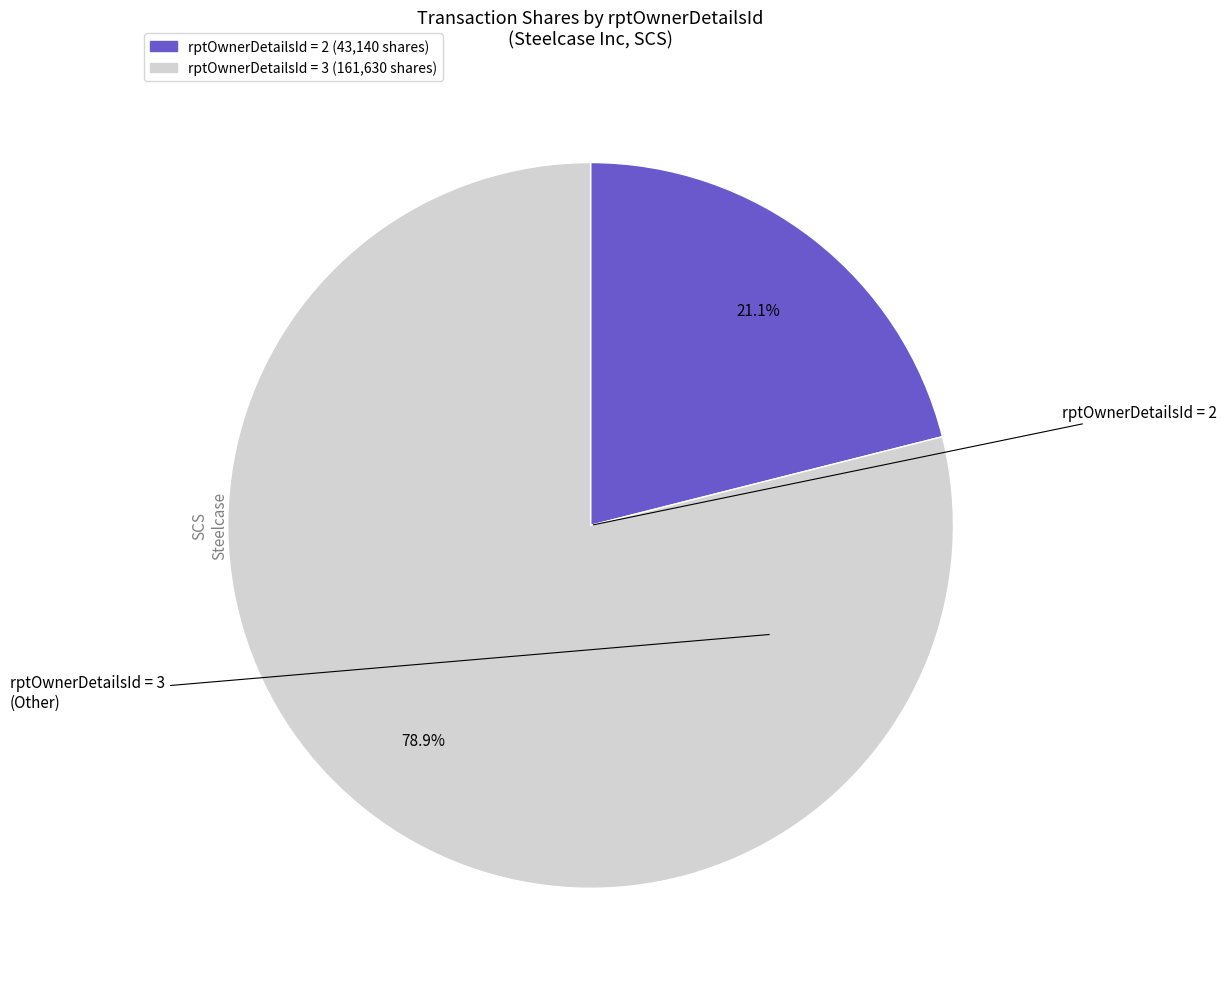

Is there a majority slice in this chart?

Yes